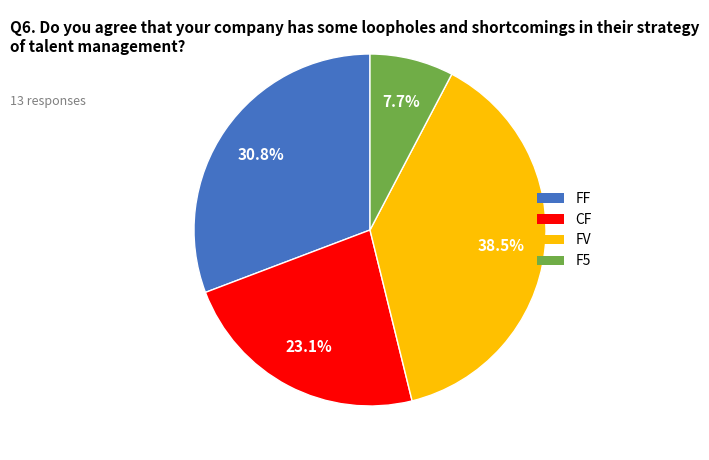

Is it true that F5 is 8% of the pie?

True